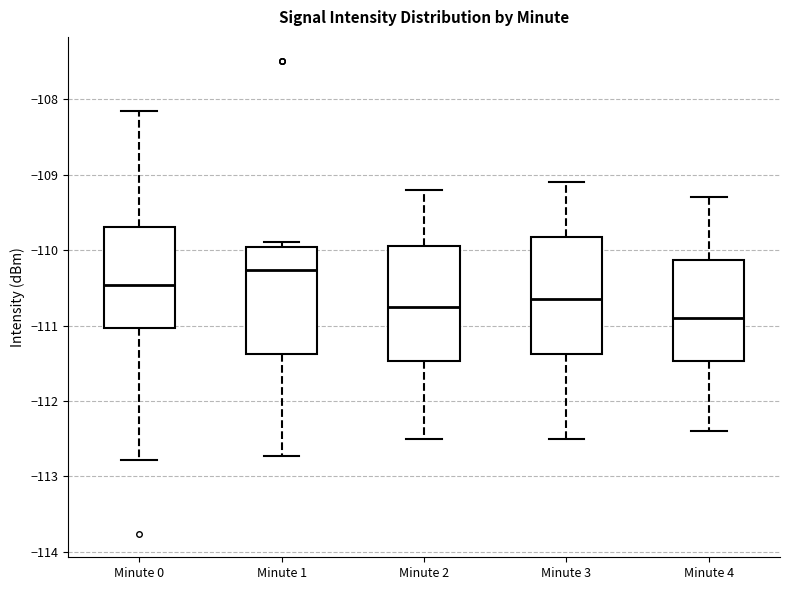

Which box's median line is the highest?

Minute 1